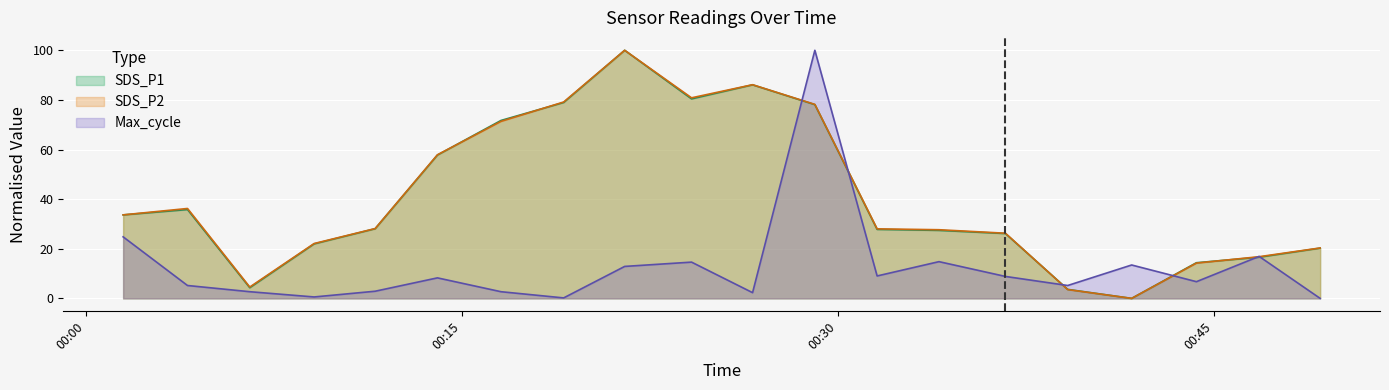

What is the total value across all series at 2023/09/02 00:14:02?

123.9